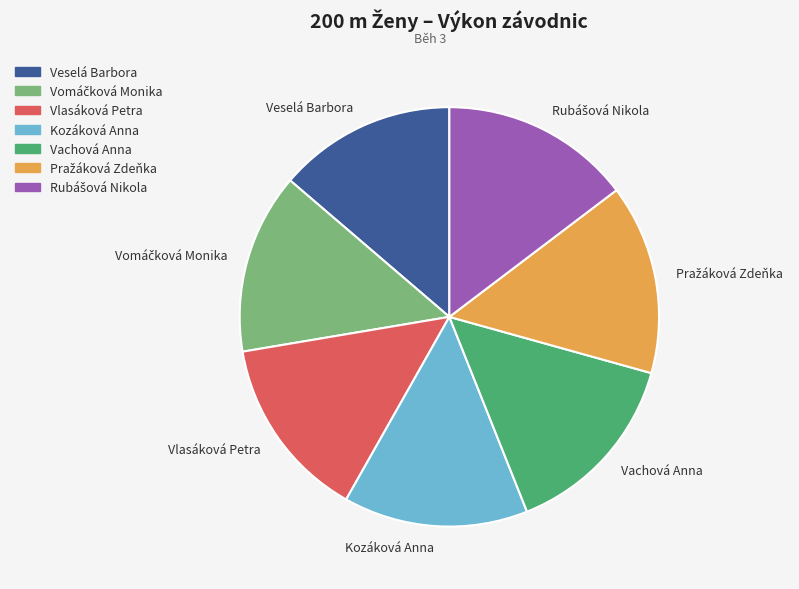

True or false: Kozáková Anna accounts for 14% of the total.

True